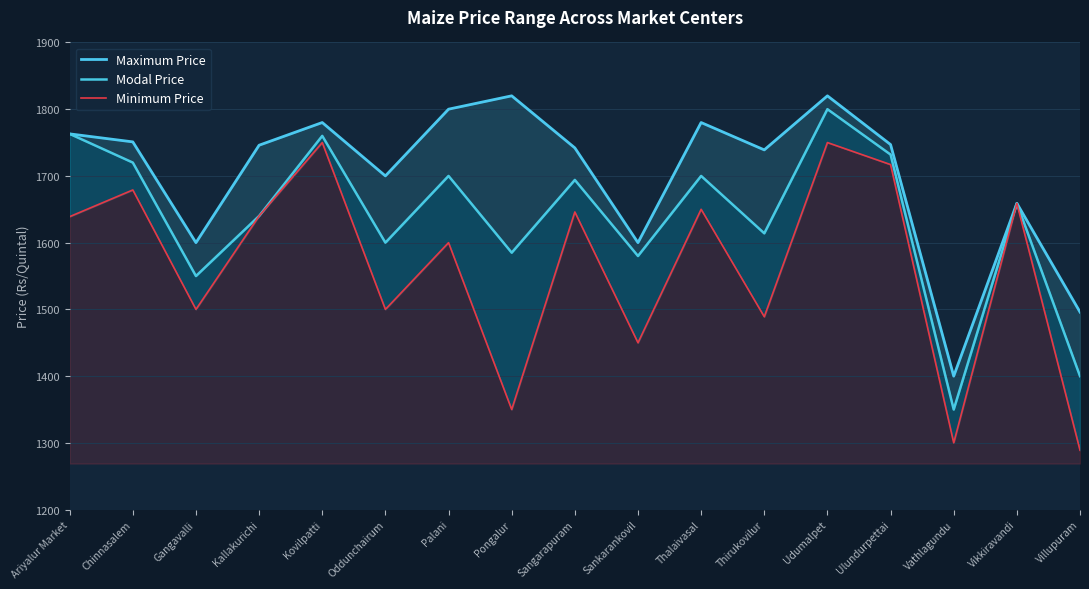

Which series changed the most between Kallakurichi and Udumalpet?

Modal Price